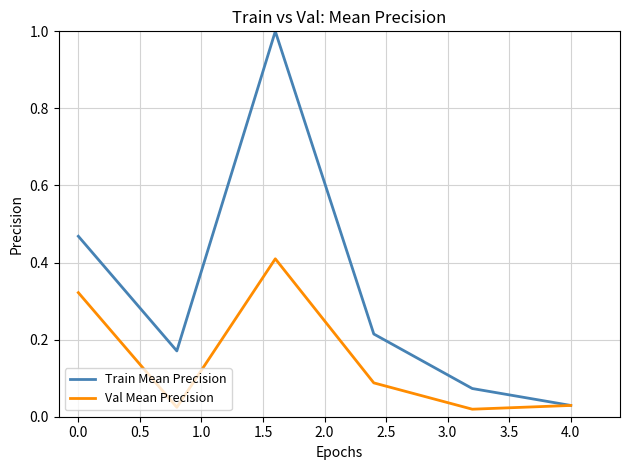

True or false: Train Mean Precision has more than 1 interior local peaks.

False